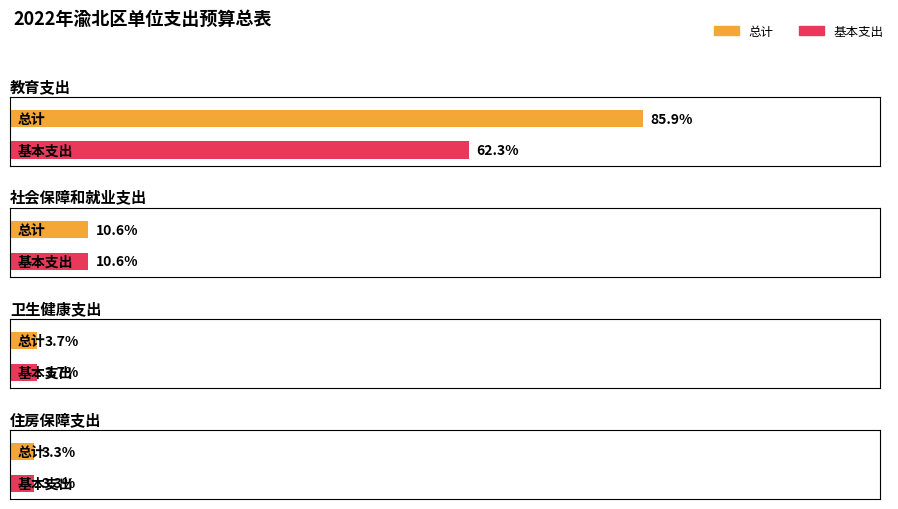

List the series in order of their overall mean, lowest first.

基本支出, 总计